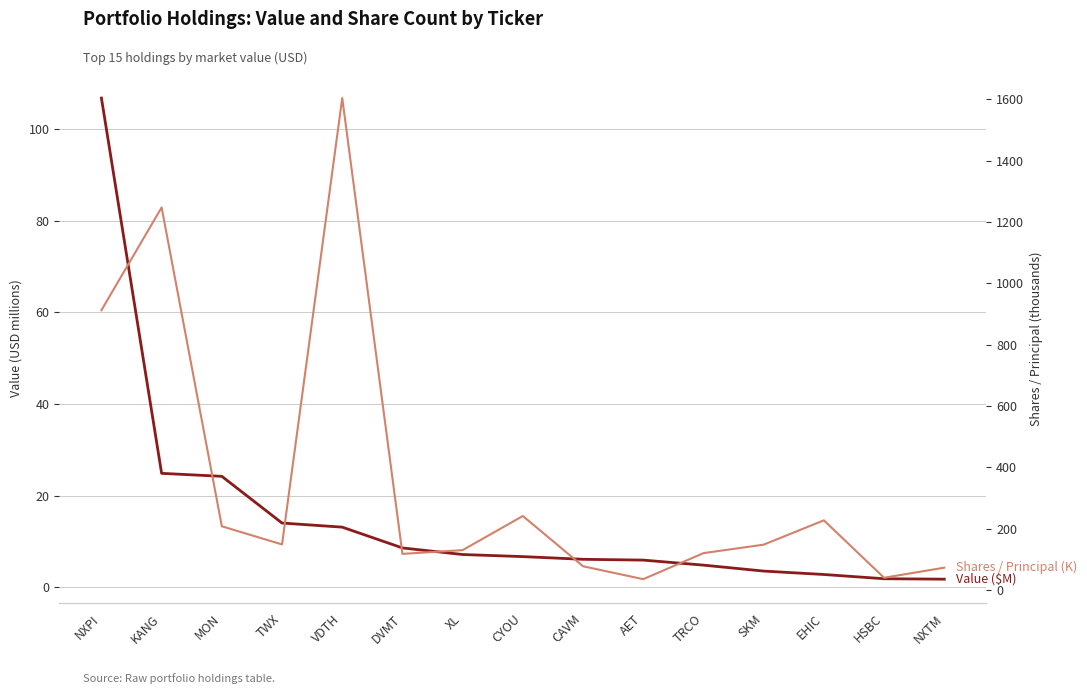

What is the difference between the second highest and minimum values in the Value ($M) series?

23.1